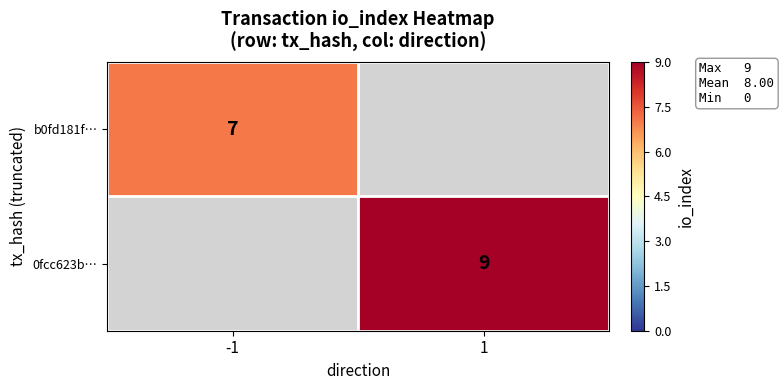

Is it true that b0fd181f… equals 4 at -1?

False